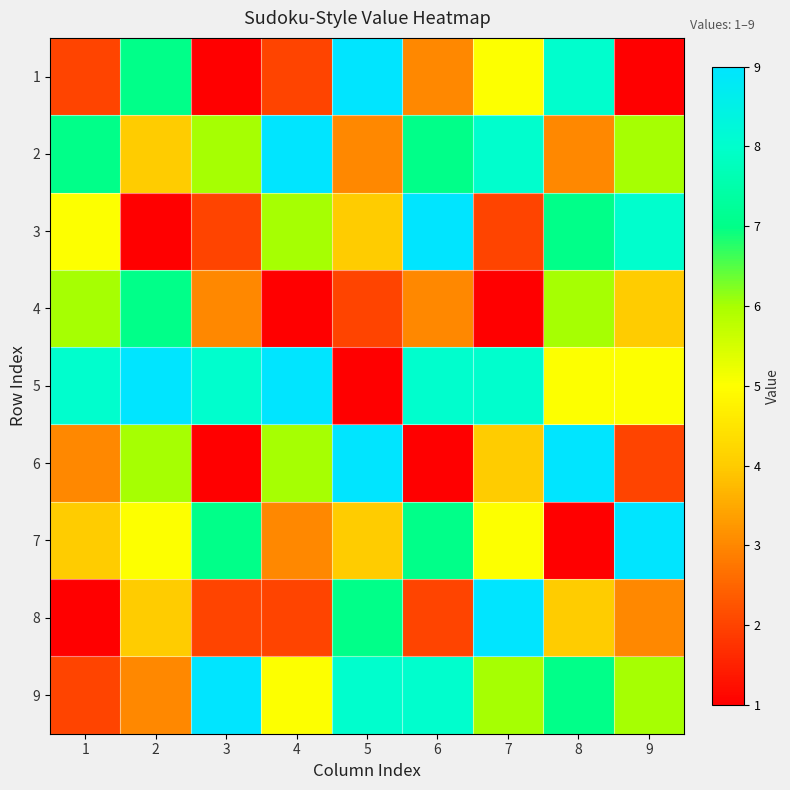

Which series has the largest range (max minus min)?

1